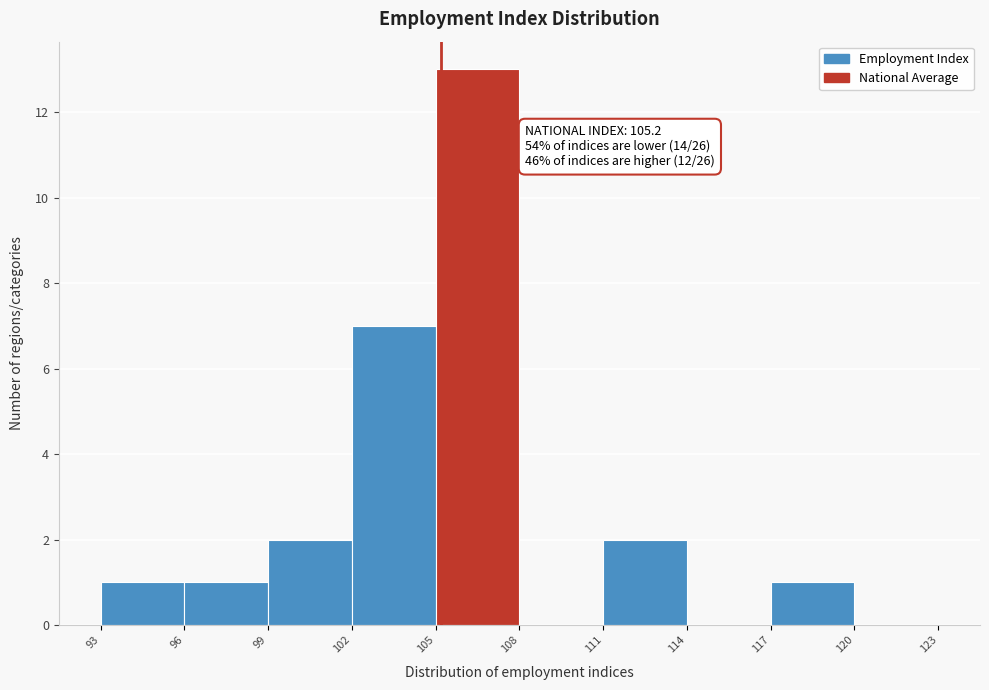

Which range on the x-axis has the tallest bar?

105 to 108